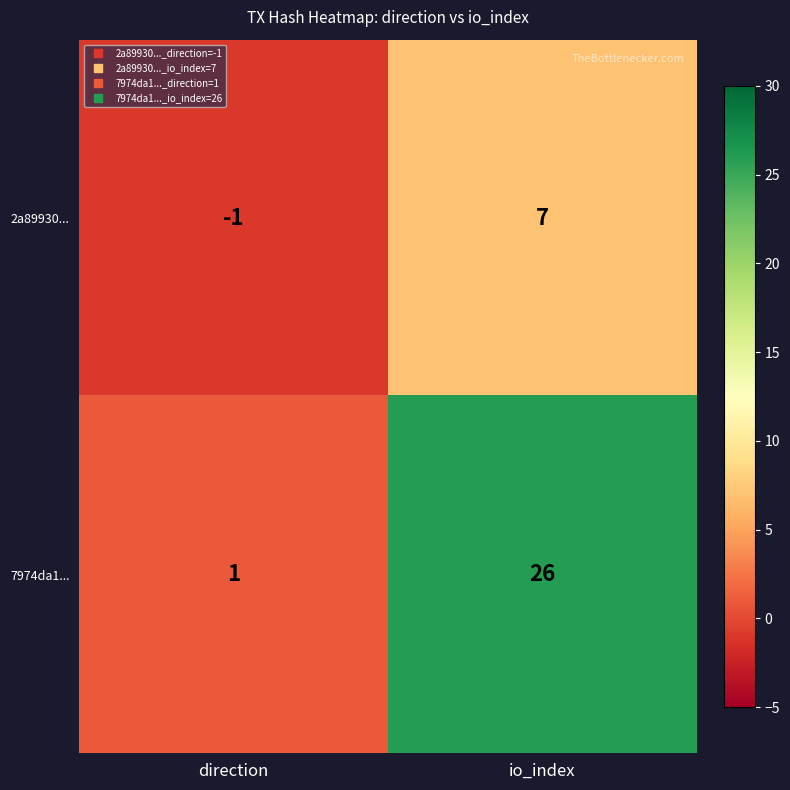

Is it true that 2a89930... equals 0 at direction?

False